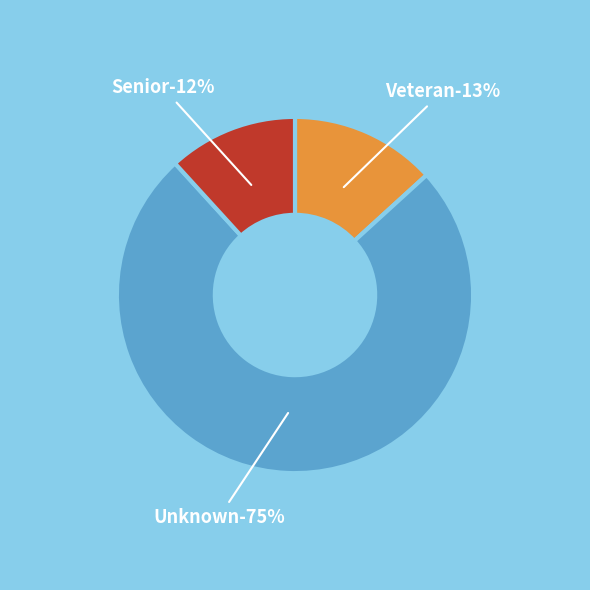

Which slice is the smallest?

Senior